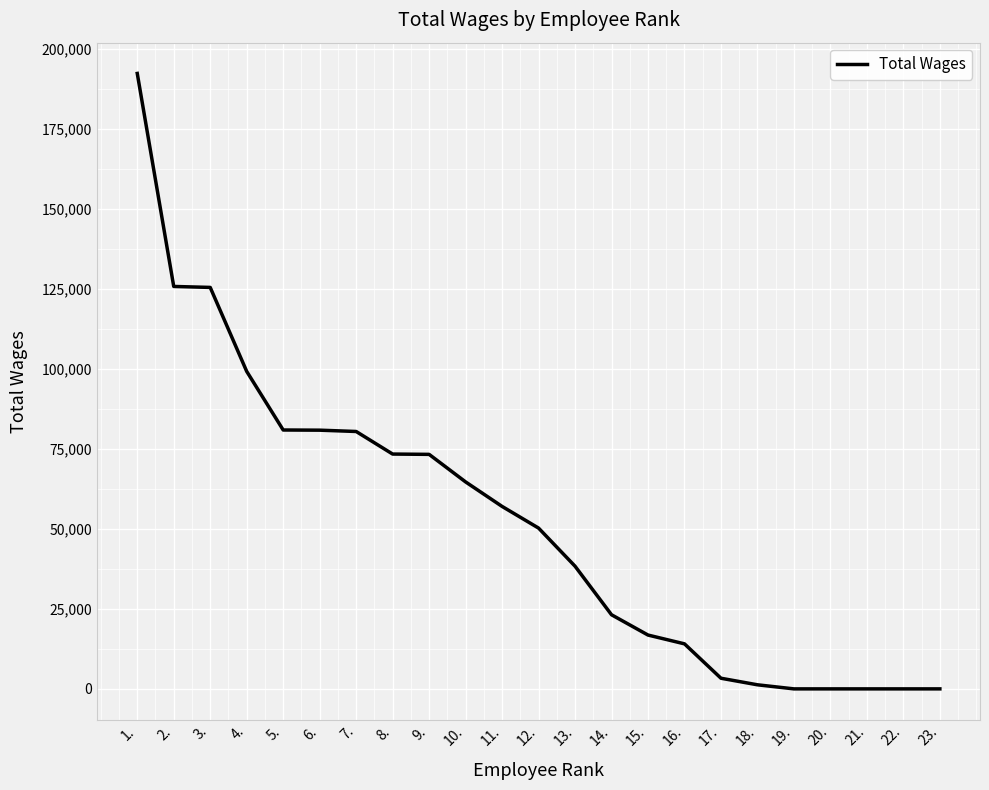

What is the difference between the values at 1. and 13.?

154056